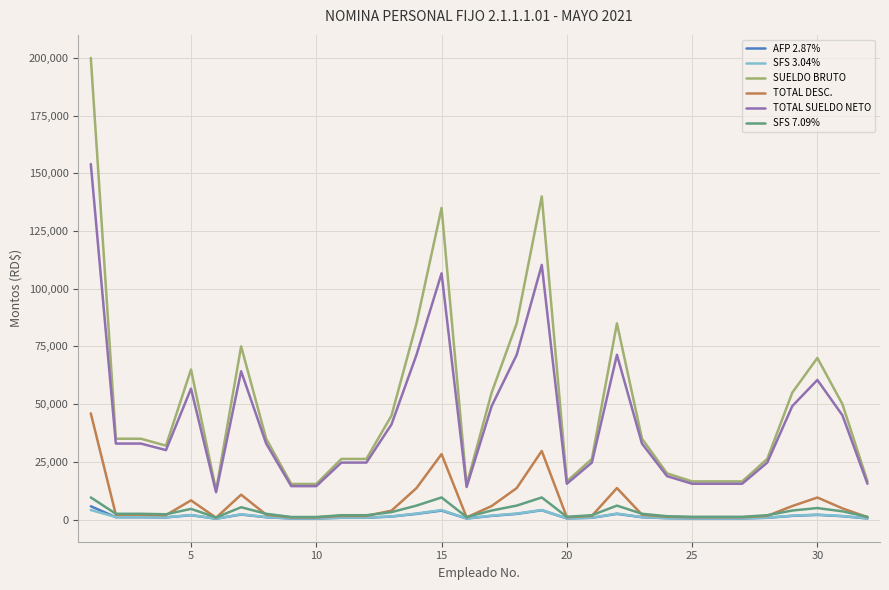

What is the lowest value of the SUELDO BRUTO series?

12600.0